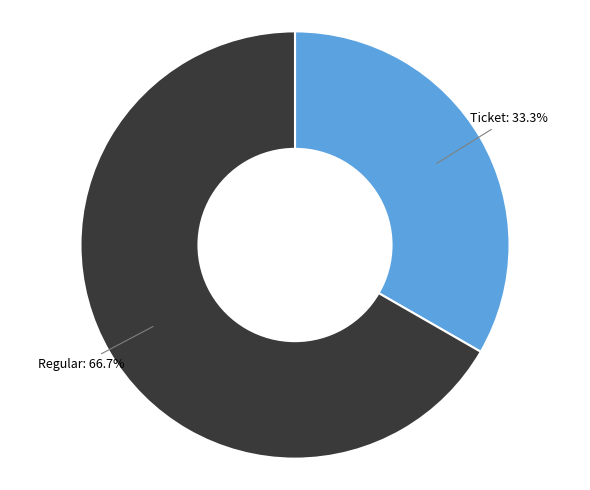

Rank the categories by value from highest to lowest.

Regular, Ticket